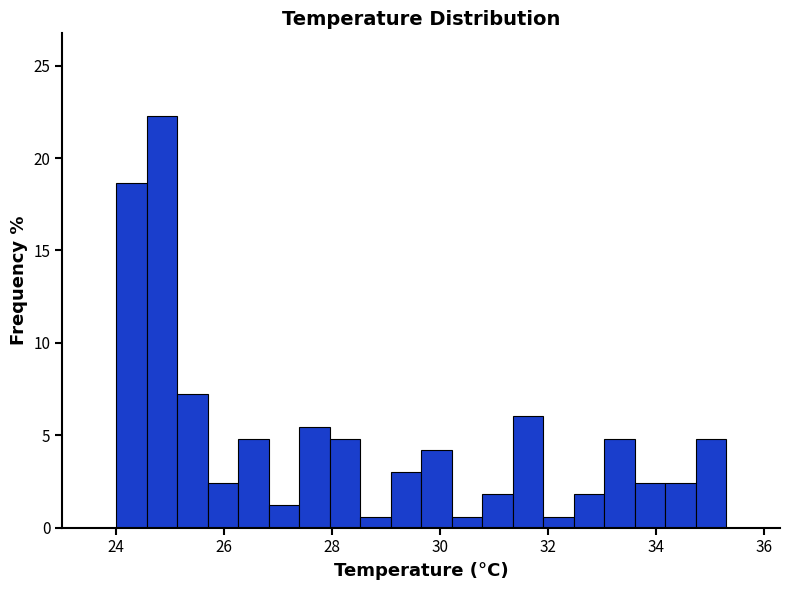

Read against the x-axis, roughly where is the centre of the tallest bar?

24.8